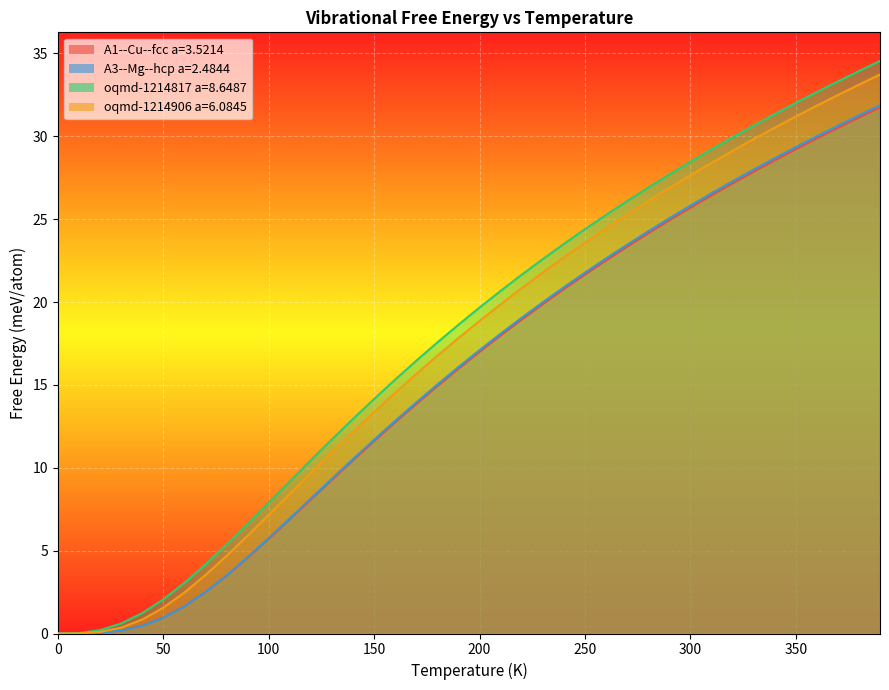

Does the chart display data point markers on the line(s)?

No